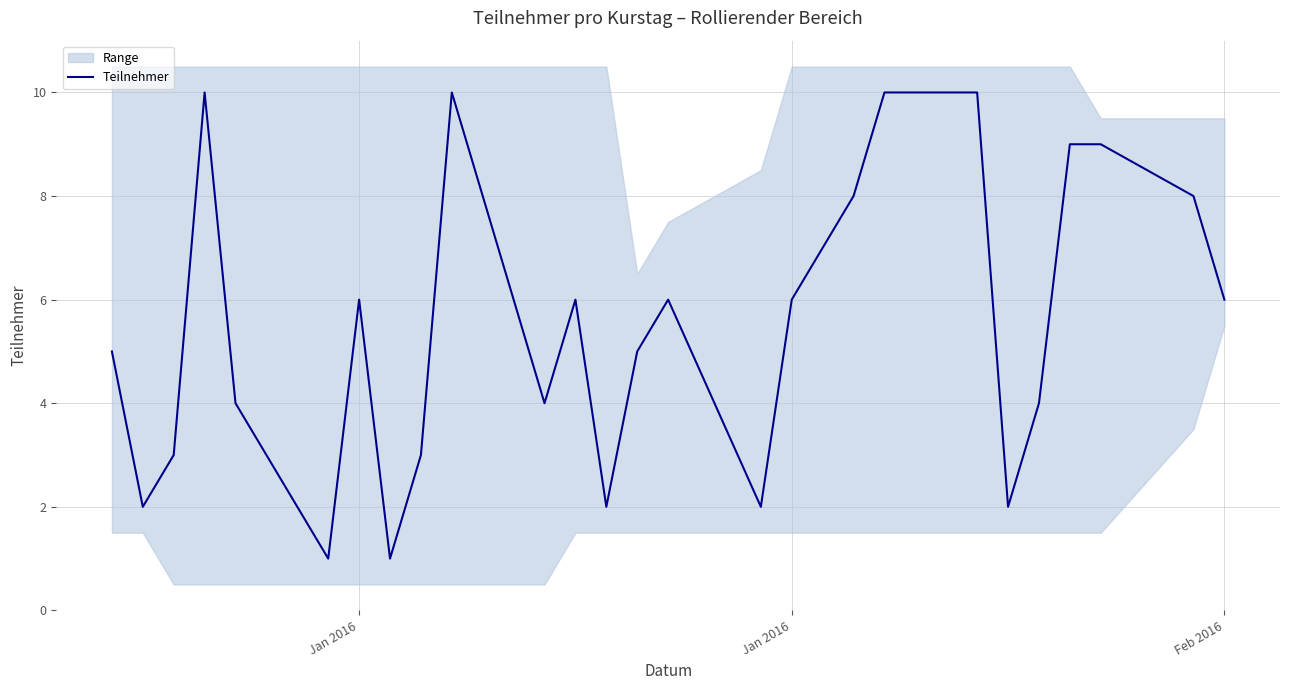

Count the values in the range 3 to 8.

15